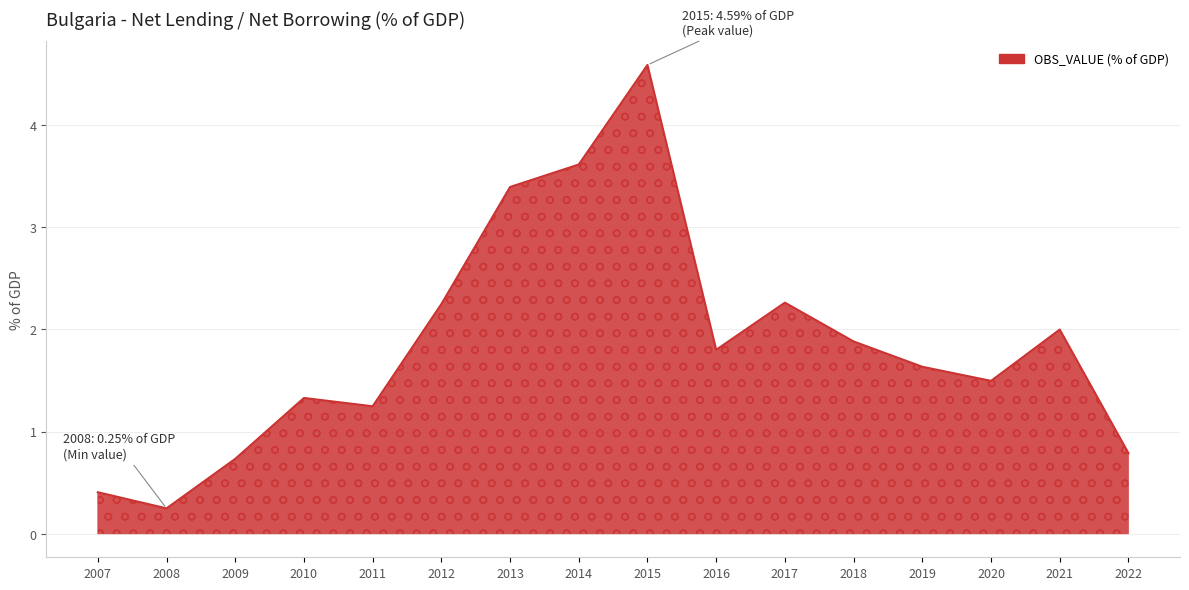

What is the average value?

1.9